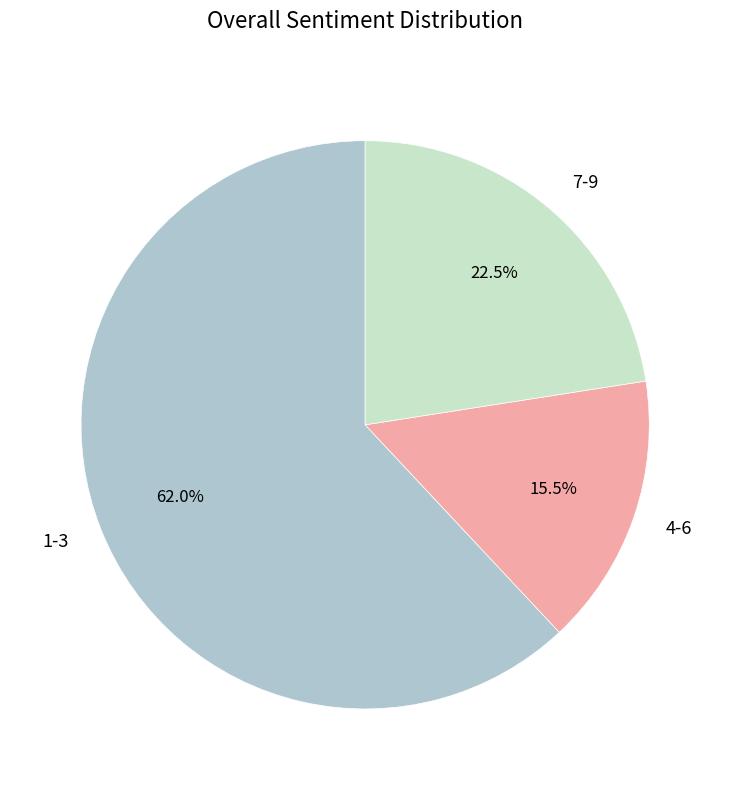

Which slice is the largest?

1-3